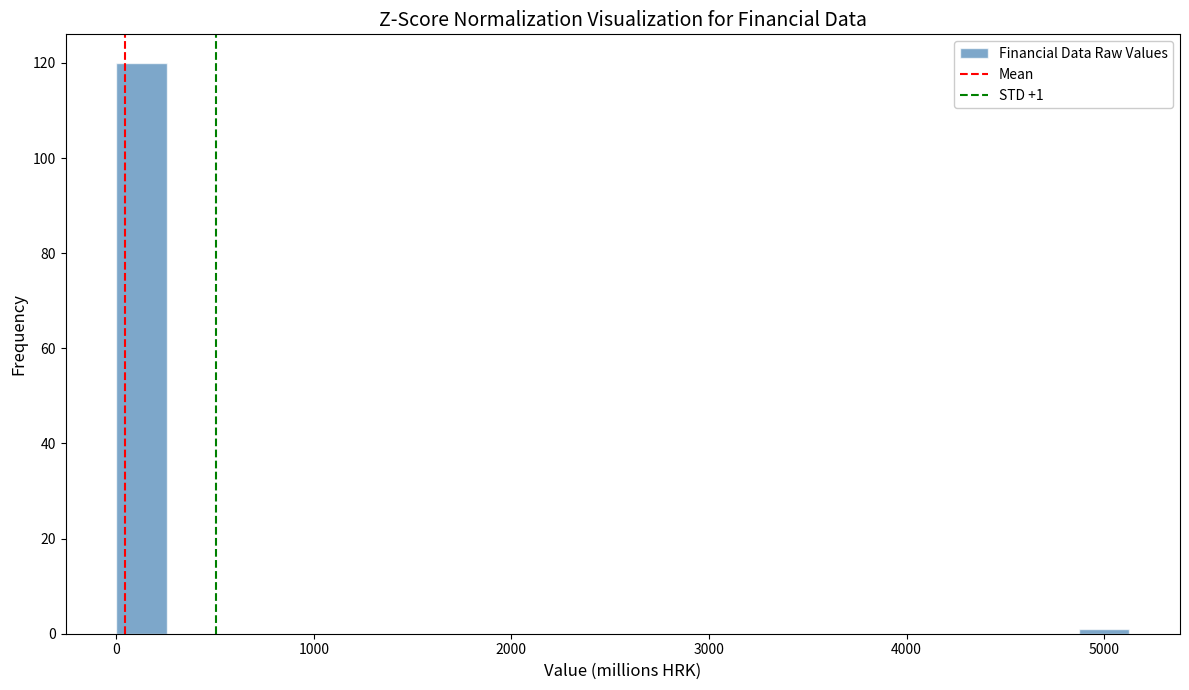

Around what value on the x-axis is the tallest bar? Give the approximate position of its centre, as read against the axis.

100